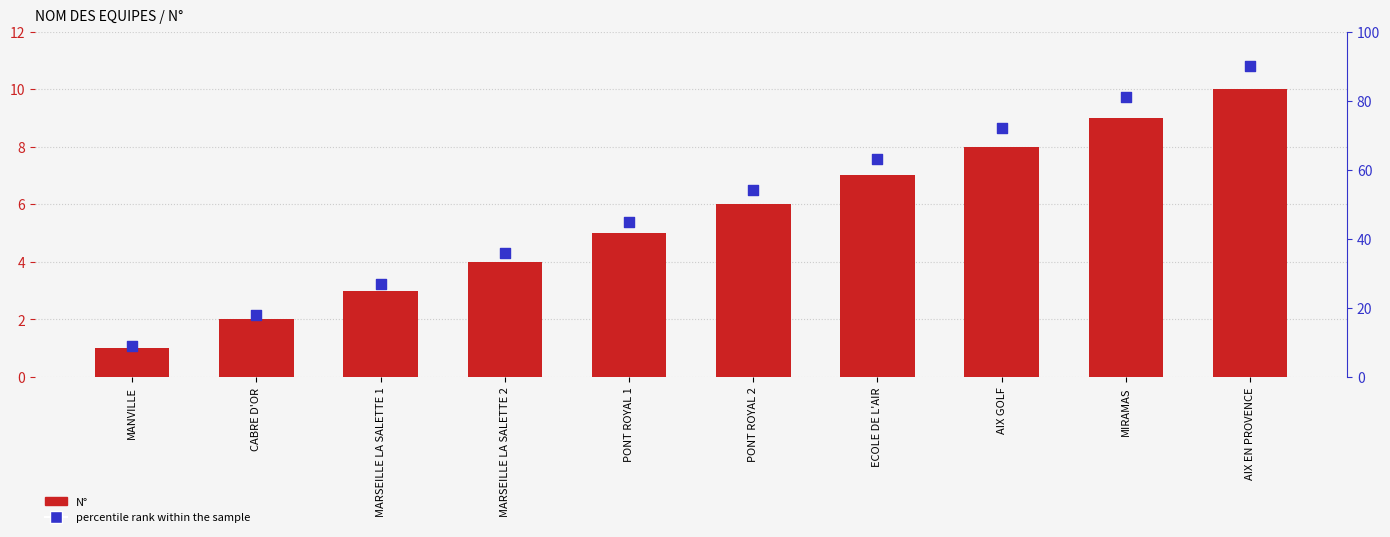

Is the value of percentile rank within the sample at MANVILLE greater than the value of N° at MIRAMAS?

No